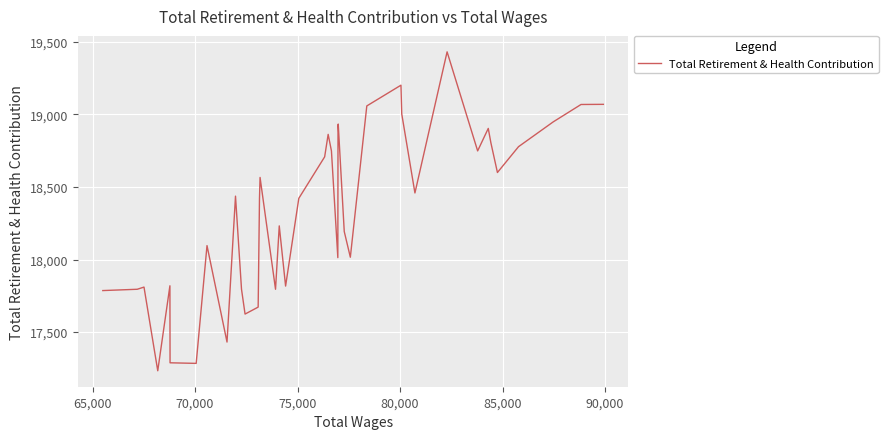

What is the difference between the maximum and minimum values?

2199